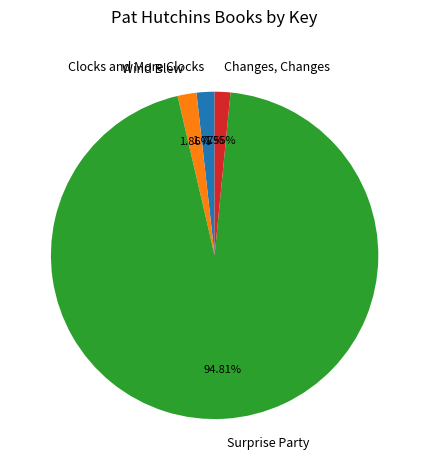

The Wind Blew slice represents 2% of the pie. True or false?

True